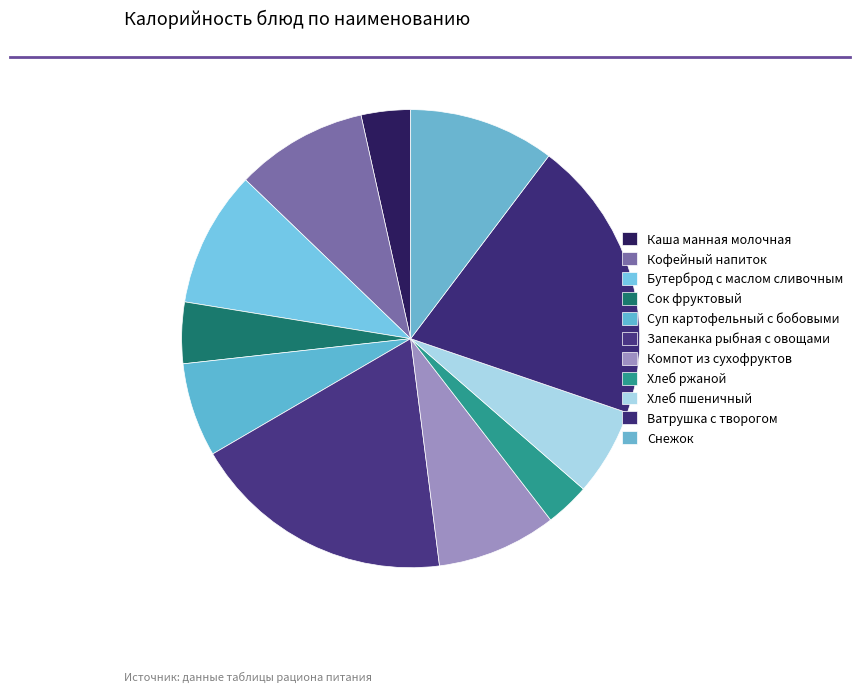

What is the change in value from Каша манная молочная to Сок фруктовый?

+8.2